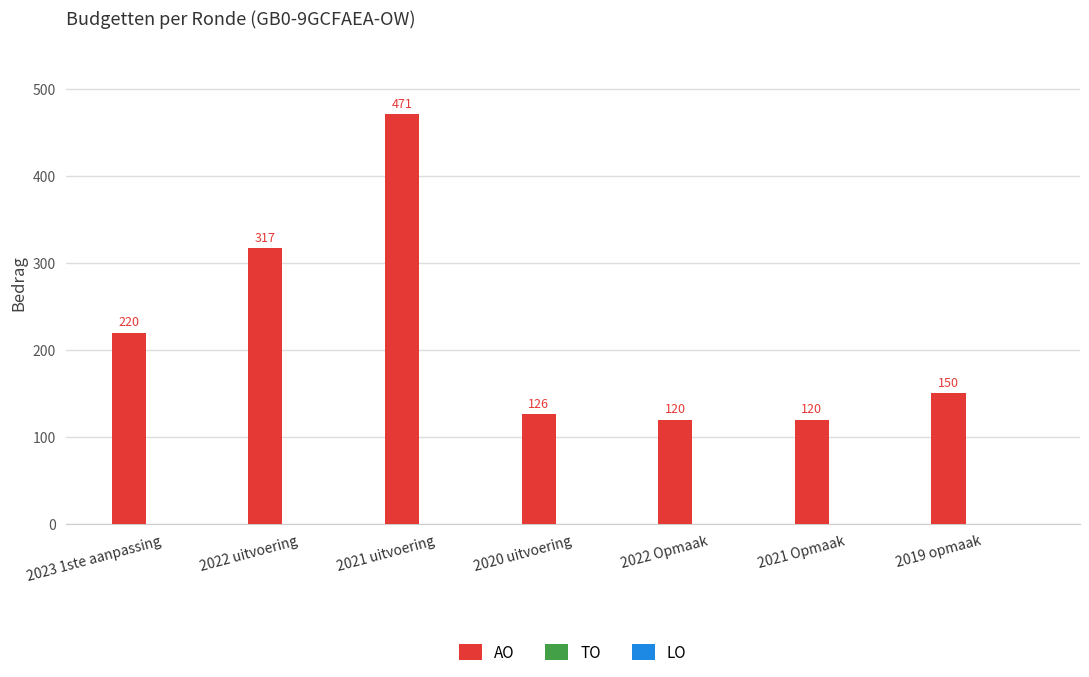

What is the approximate value at 2020 uitvoering, to the nearest 5?

125